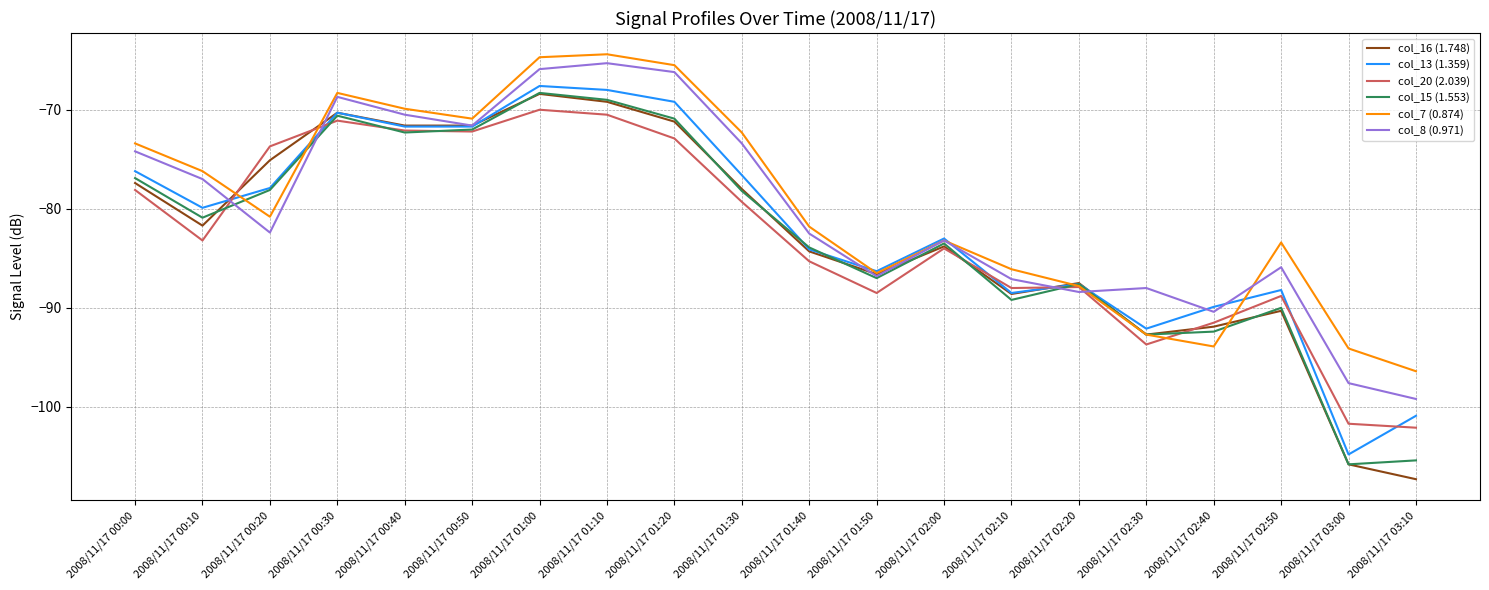

What are all the series names shown in the legend?

col_16 (1.748), col_13 (1.359), col_20 (2.039), col_15 (1.553), col_7 (0.874), col_8 (0.971)